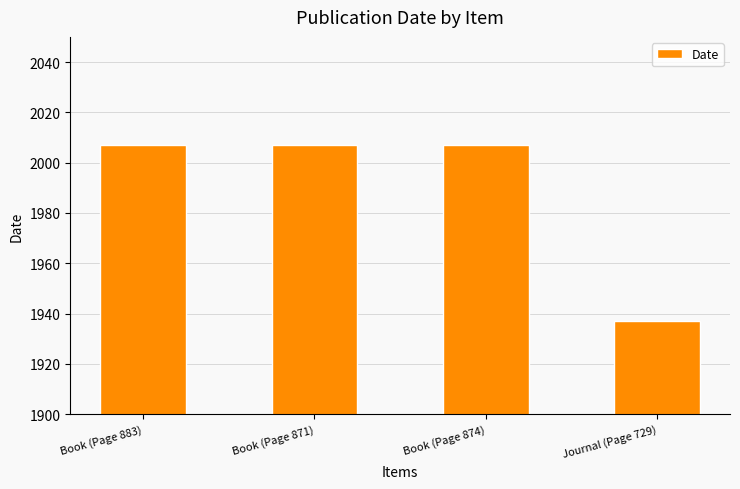

What is the average value?

1990